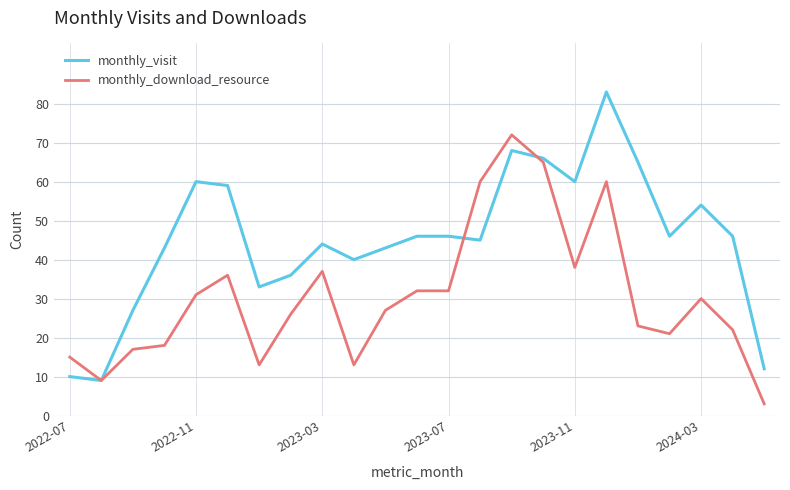

Rank the series by their maximum value, from lowest to highest.

monthly_download_resource, monthly_visit